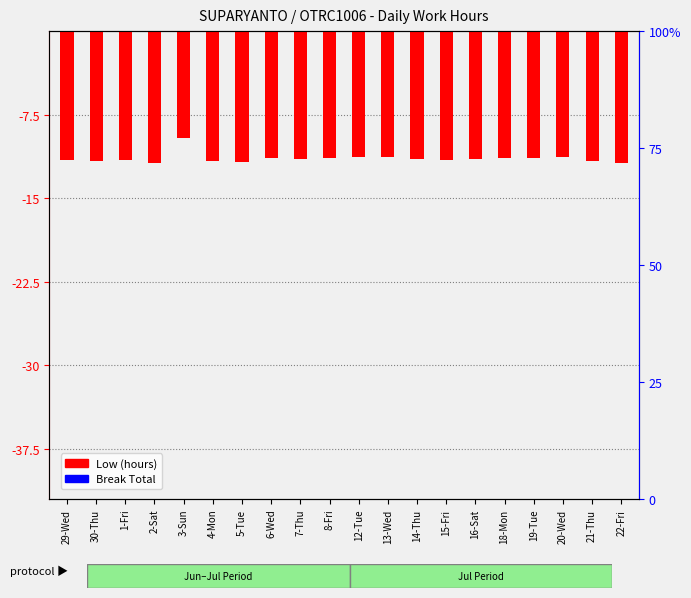

Reading left to right, transcribe all the data shown in this chart.

Low (hours): 29-Wed=-11.6	30-Thu=-11.7	1-Fri=-11.6	2-Sat=-11.8	3-Sun=-9.6	4-Mon=-11.6	5-Tue=-11.8	6-Wed=-11.4	7-Thu=-11.4	8-Fri=-11.4	12-Tue=-11.3	13-Wed=-11.3	14-Thu=-11.5	15-Fri=-11.5	16-Sat=-11.4	18-Mon=-11.4	19-Tue=-11.4	20-Wed=-11.3	21-Thu=-11.6	22-Fri=-11.8
Break Total: 29-Wed=0.0	30-Thu=0.0	1-Fri=0.0	2-Sat=0.0	3-Sun=0.0	4-Mon=0.0	5-Tue=0.0	6-Wed=0.0	7-Thu=0.0	8-Fri=0.0	12-Tue=0.0	13-Wed=0.0	14-Thu=0.0	15-Fri=0.0	16-Sat=0.0	18-Mon=0.0	19-Tue=0.0	20-Wed=0.0	21-Thu=0.0	22-Fri=0.0